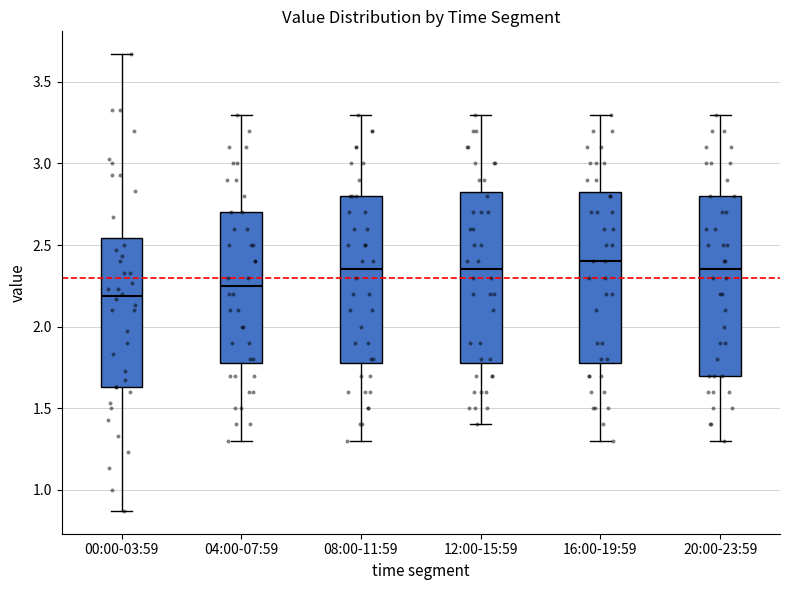

Reading left to right, transcribe this box plot: for each box, give where its median line is, the range the box spans, and where its two whiskers end, as read against the y-axis. The values are not printed on the chart, so give them approximately, as read against the axis.

00:00-03:59: median 2.20, box 1.65 to 2.55, whiskers 0.85 to 3.65
04:00-07:59: median 2.25, box 1.80 to 2.70, whiskers 1.30 to 3.30
08:00-11:59: median 2.35, box 1.80 to 2.80, whiskers 1.30 to 3.30
12:00-15:59: median 2.35, box 1.80 to 2.85, whiskers 1.40 to 3.30
16:00-19:59: median 2.40, box 1.80 to 2.85, whiskers 1.30 to 3.30
20:00-23:59: median 2.35, box 1.70 to 2.80, whiskers 1.30 to 3.30